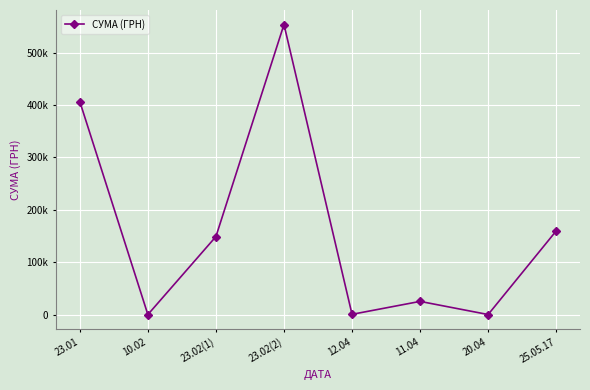

Is this an area chart (filled region under the line)?

No